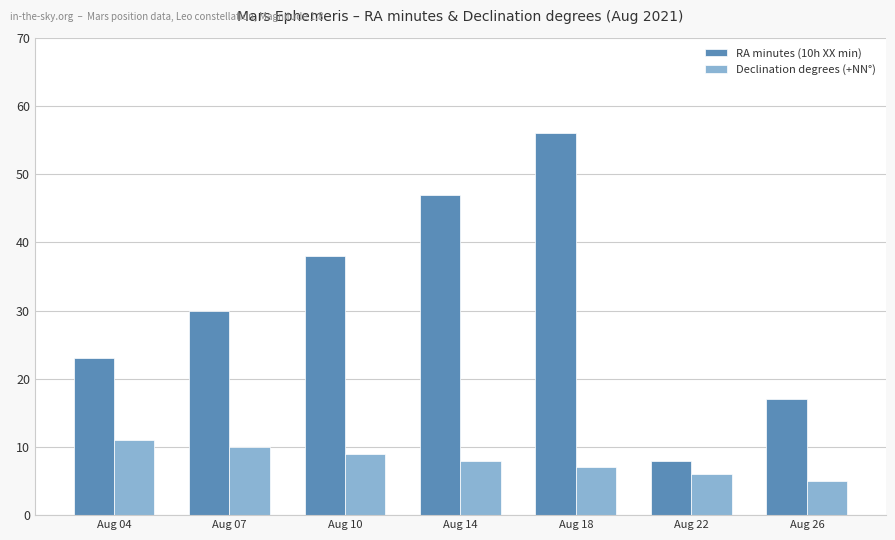

What is the total value across all series at Aug 18?

63